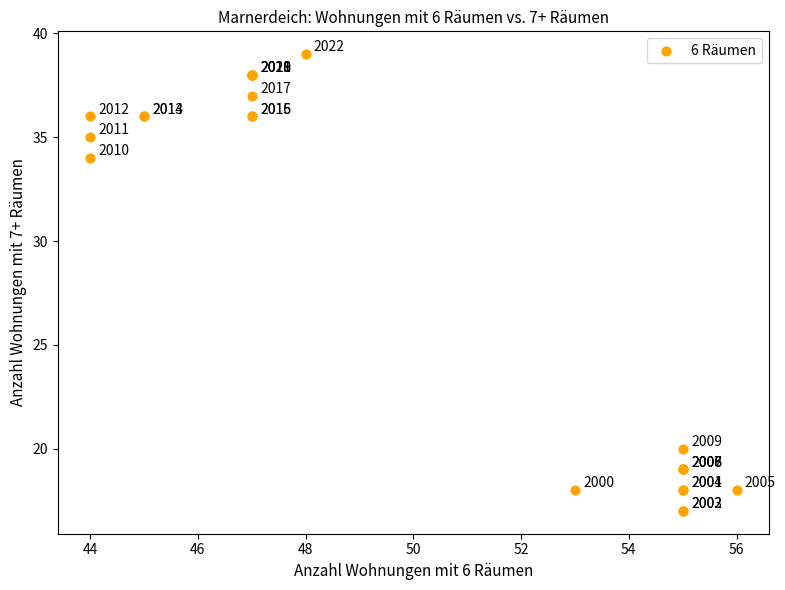

What Y value in the scatter plot is closest to 28?

34